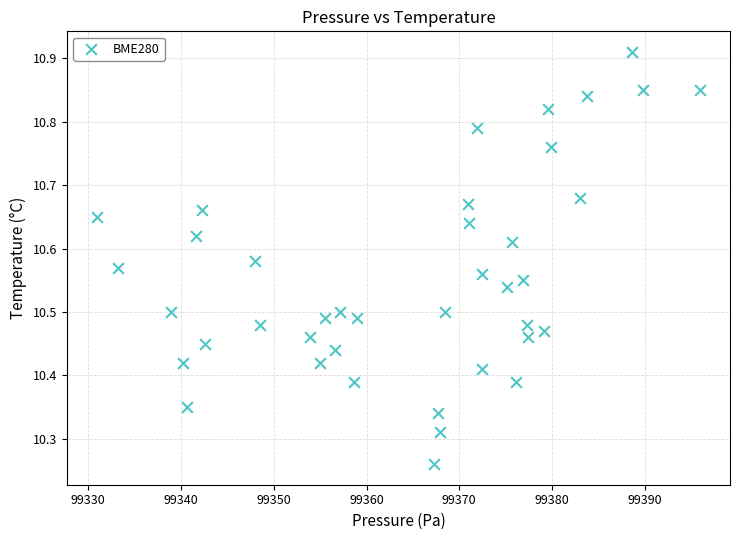

What is the range of X values (max minus min)?

65.0